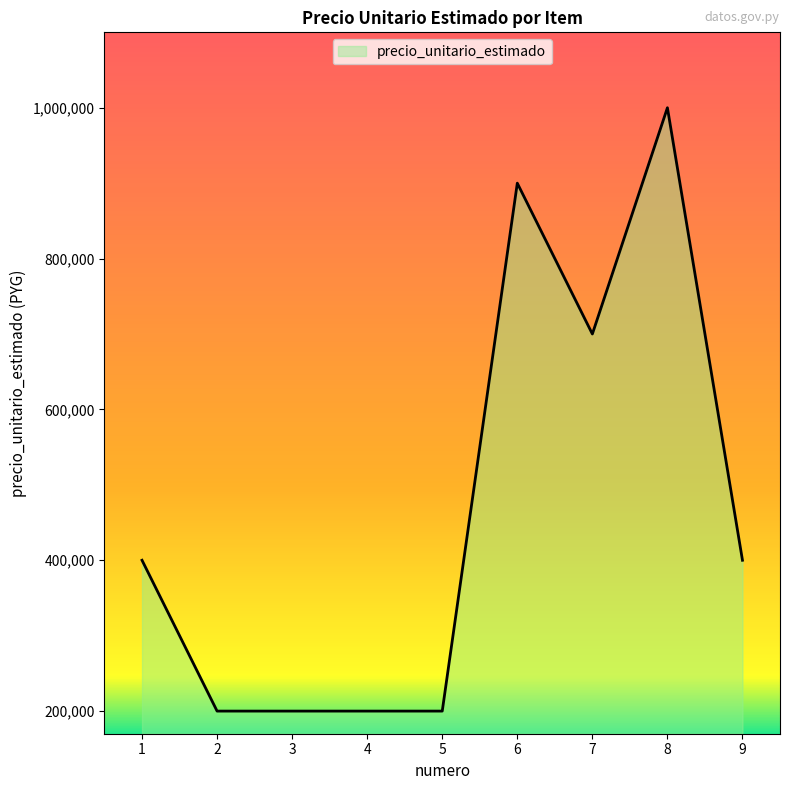

What value does the data have at 7?

700000